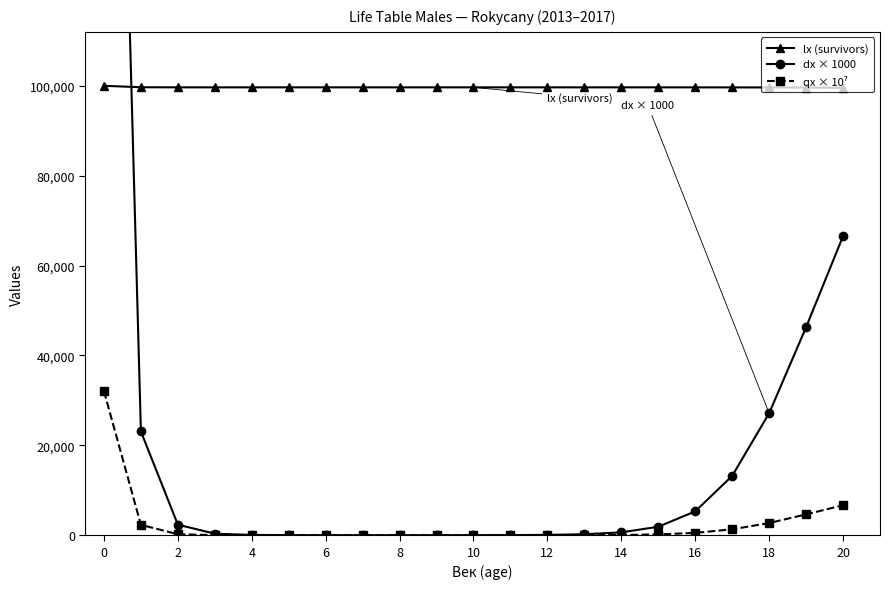

True or false: dx × 1000 has more than 1 points higher than both neighbors.

False